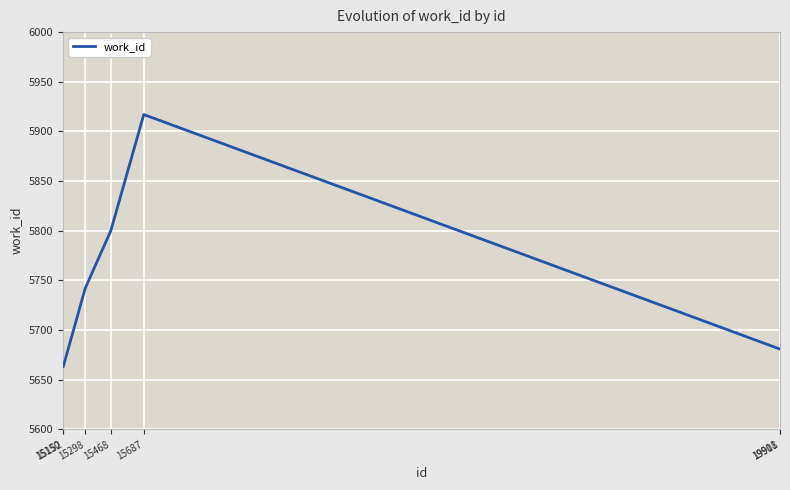

What is the ratio of the value at 15468 to the value at 15298?

1.0